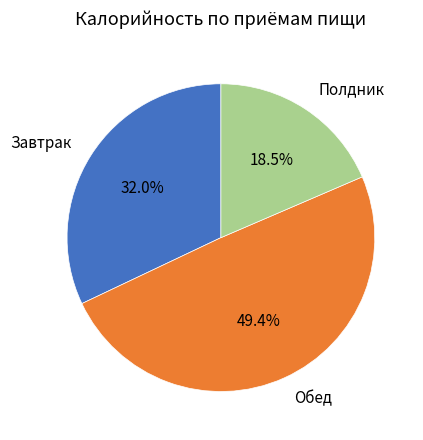

Which has a higher value, Обед or Полдник?

Обед